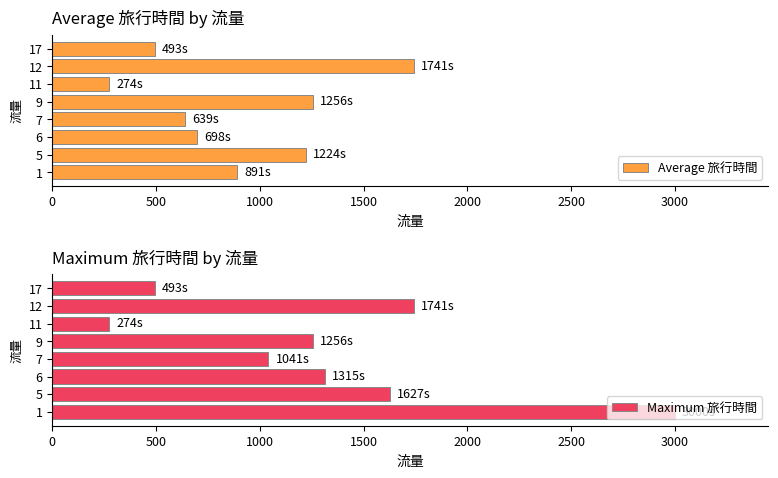

Rank the series by their maximum value, from highest to lowest.

Maximum 旅行時間, Average 旅行時間